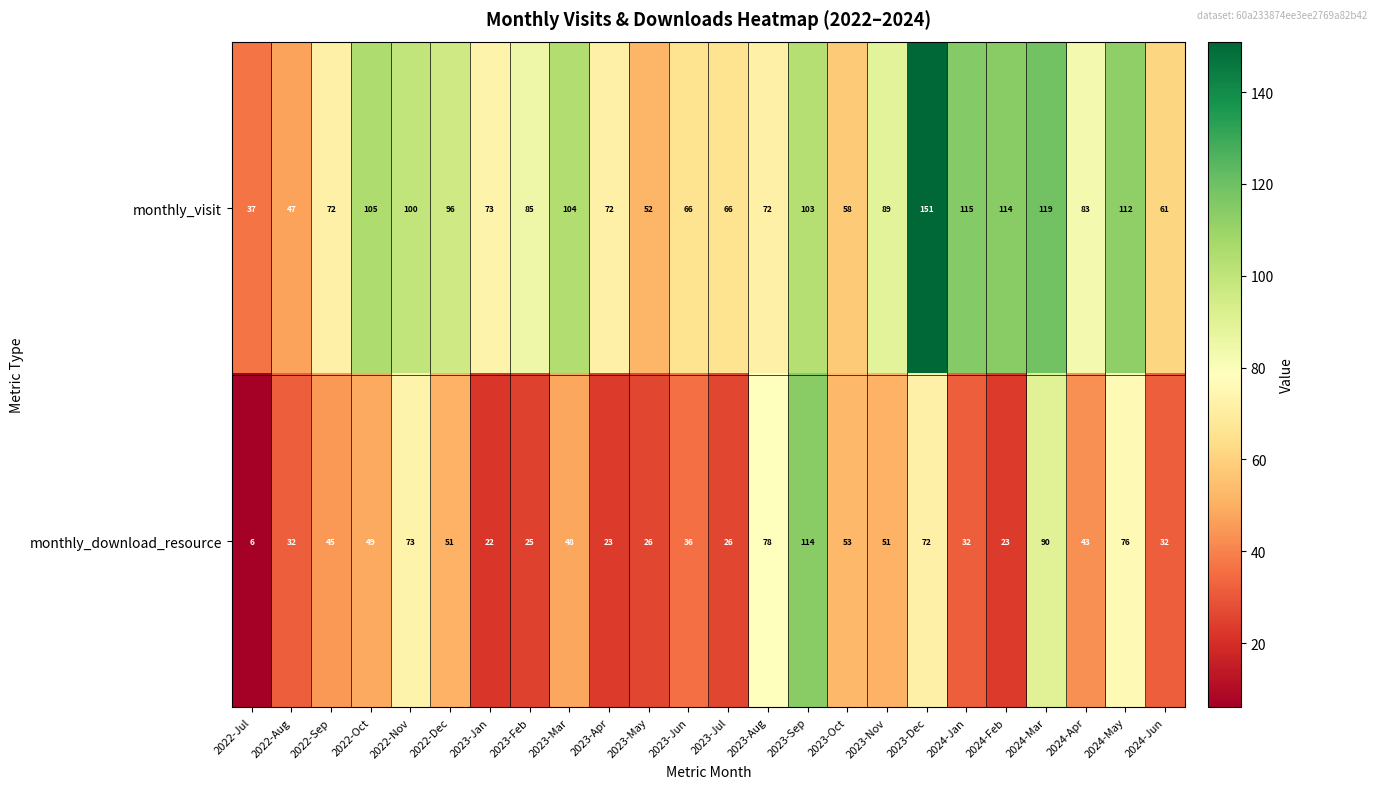

Is the value of monthly_download_resource at 2022-Nov greater than the value of monthly_visit at 2022-Jul?

Yes